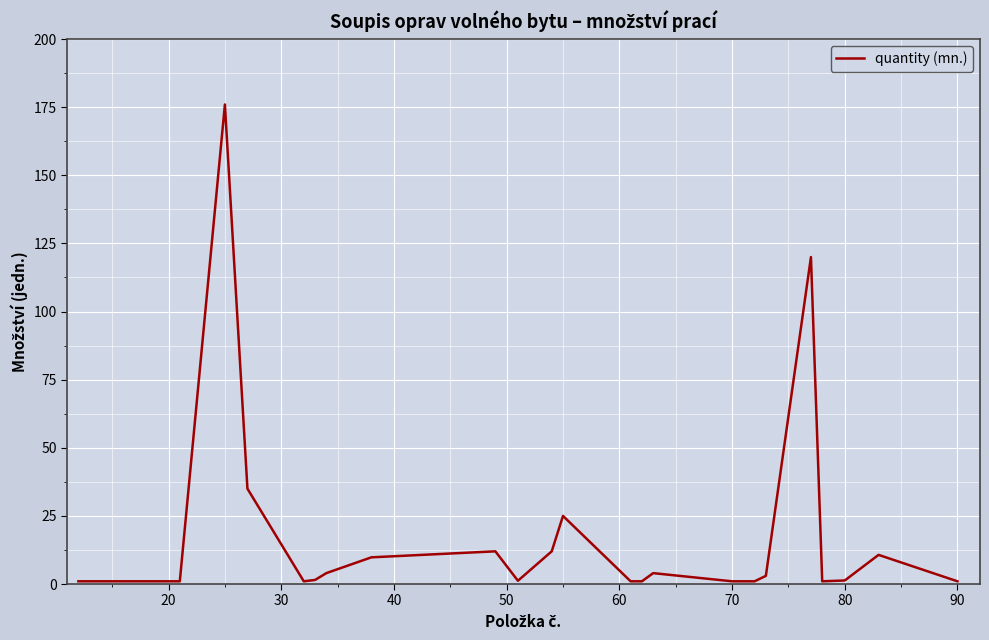

What is the greatest value displayed?

176.0